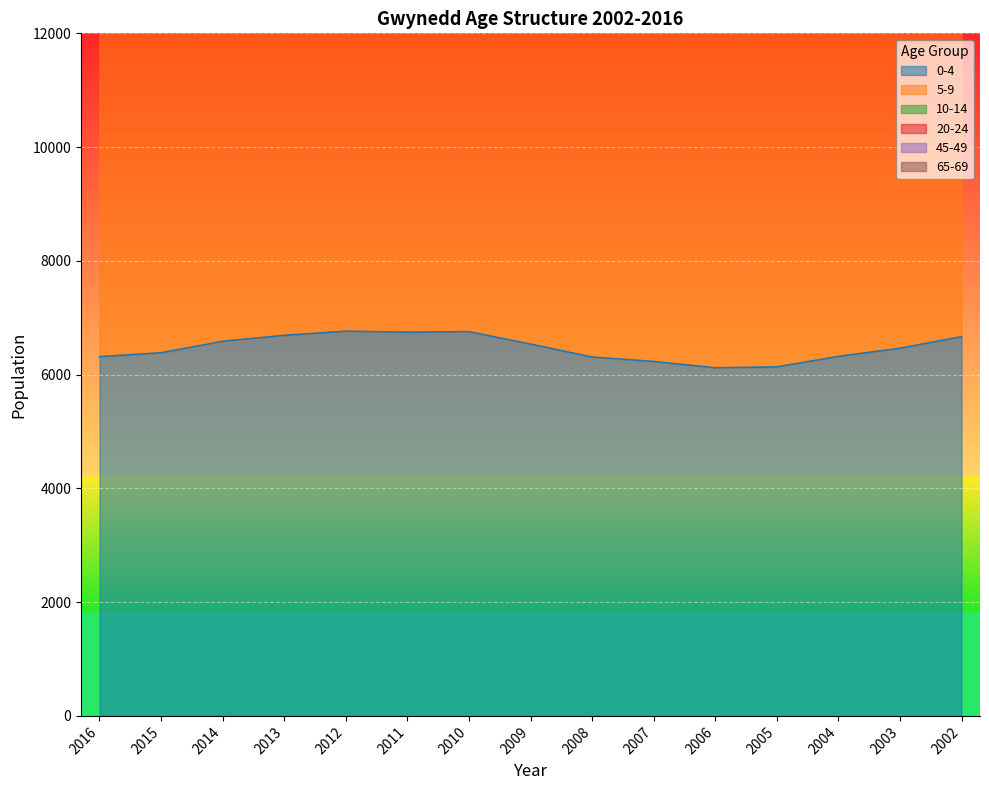

Rank the series by their maximum value, from highest to lowest.

10-14, 65-69, 0-4